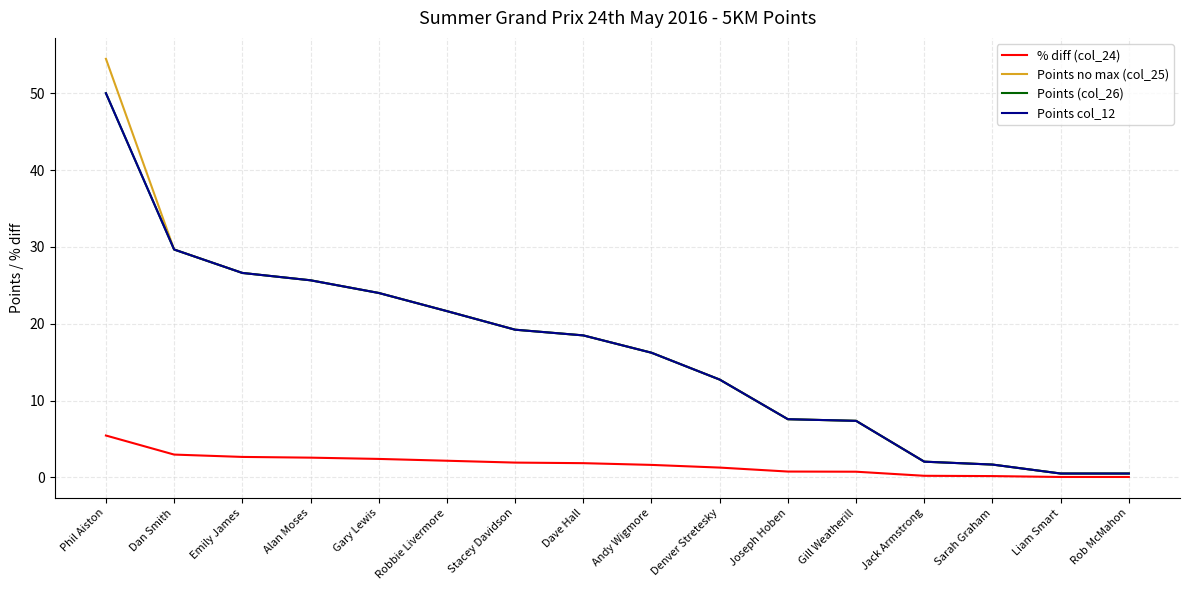

Is this an area chart (filled region under the line)?

No